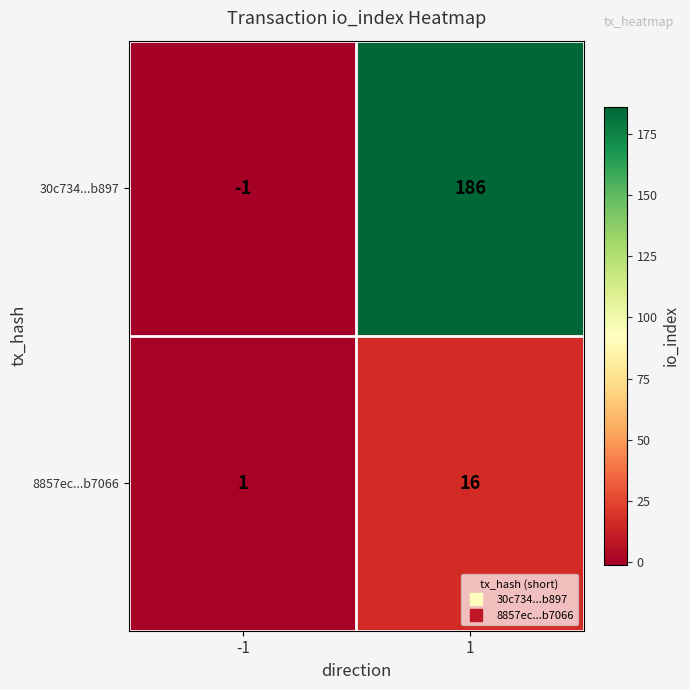

Read the 30c734...b897 value at 1, to the nearest 10.

190